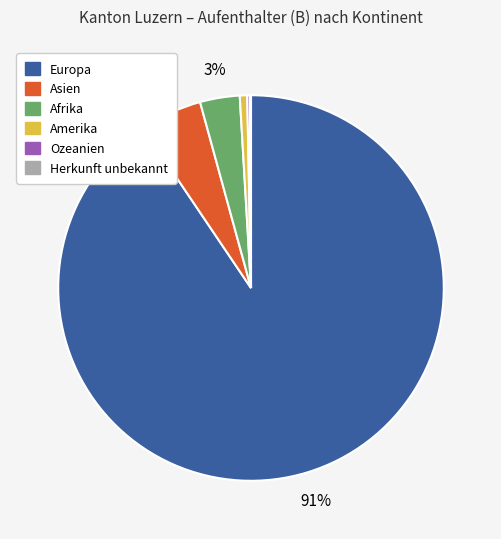

Do Amerika and Asien together represent more than half of the pie?

No